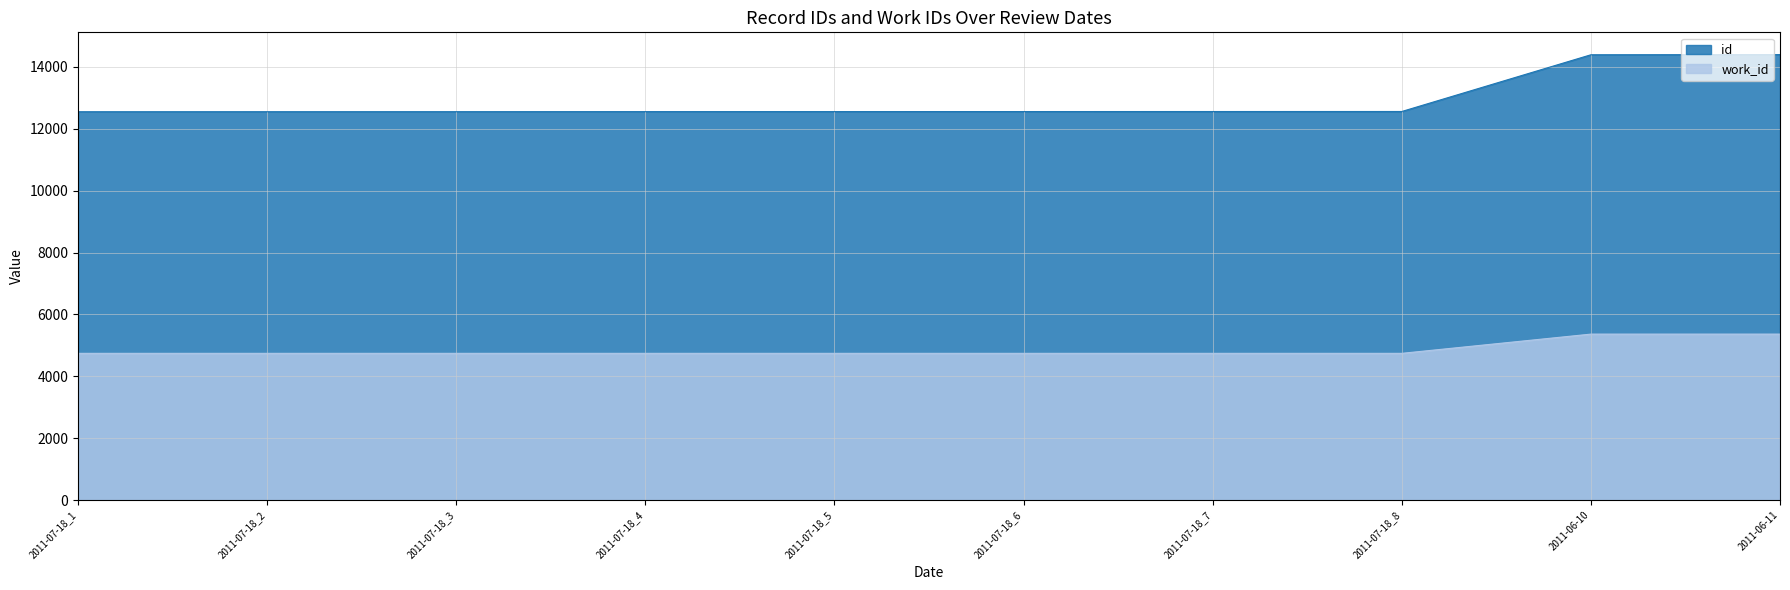

What is the label of the 2nd point from the right?

2011-06-10